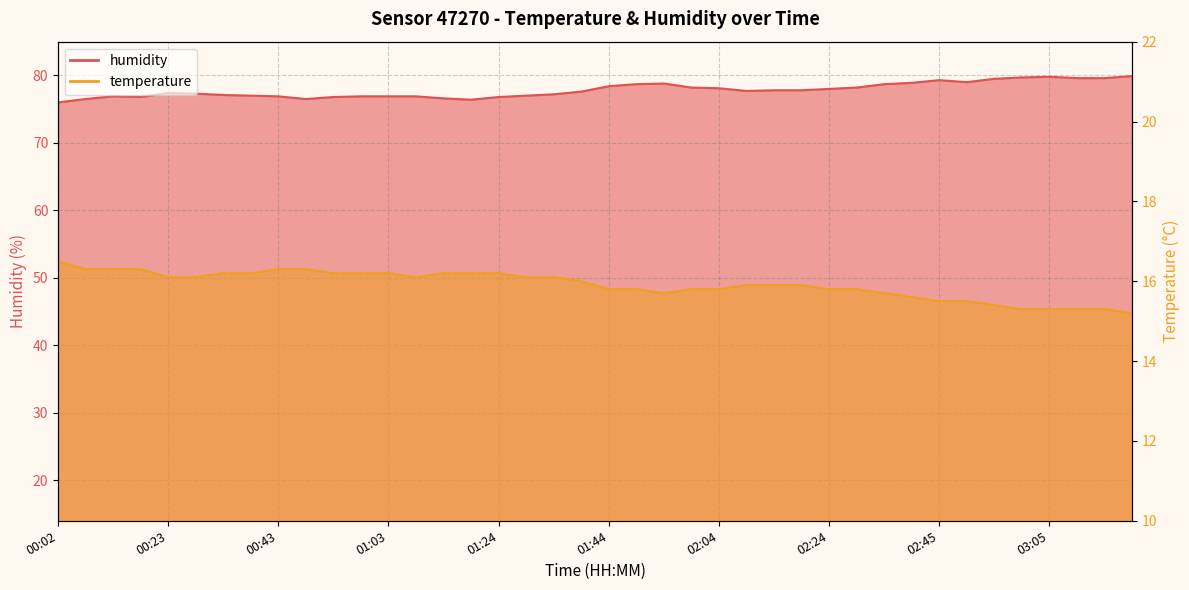

What is the difference between the maximum and second lowest values in the temperature series?

1.2